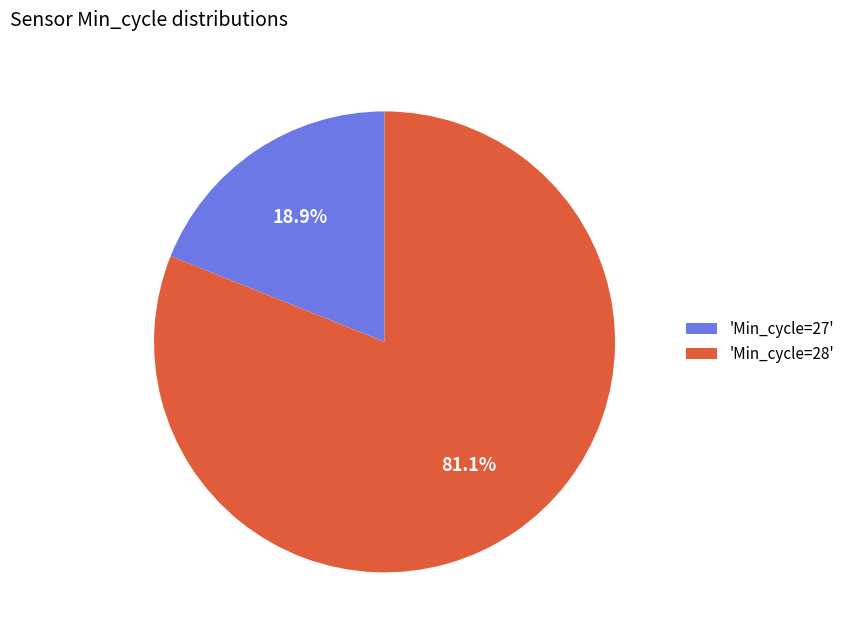

Do 'Min_cycle=28' and 'Min_cycle=27' together represent more than half of the pie?

Yes